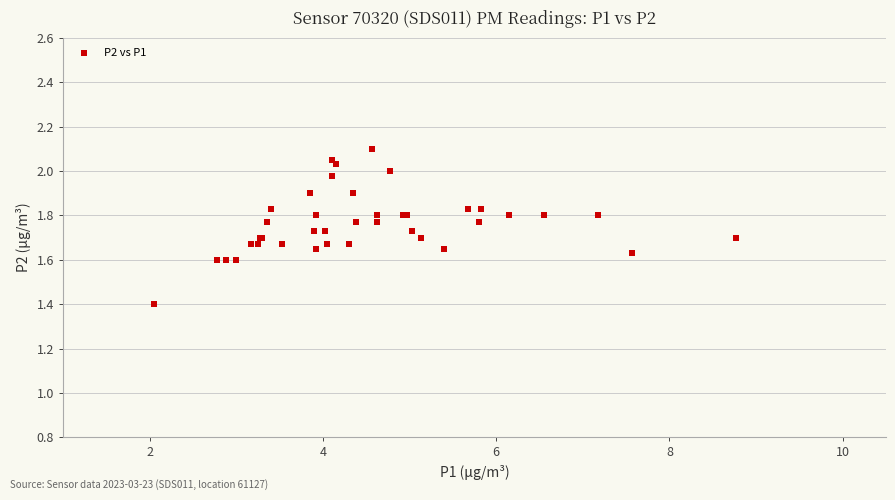

What Y value in the scatter plot is closest to 1?

1.4